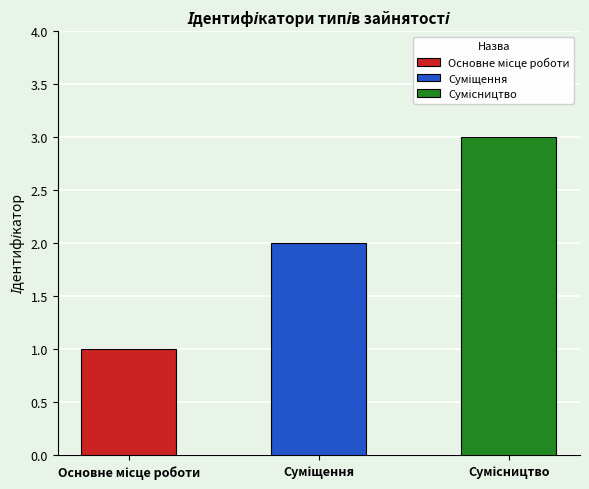

Rank the categories by value from lowest to highest.

Основне місце роботи, Суміщення, Сумісництво